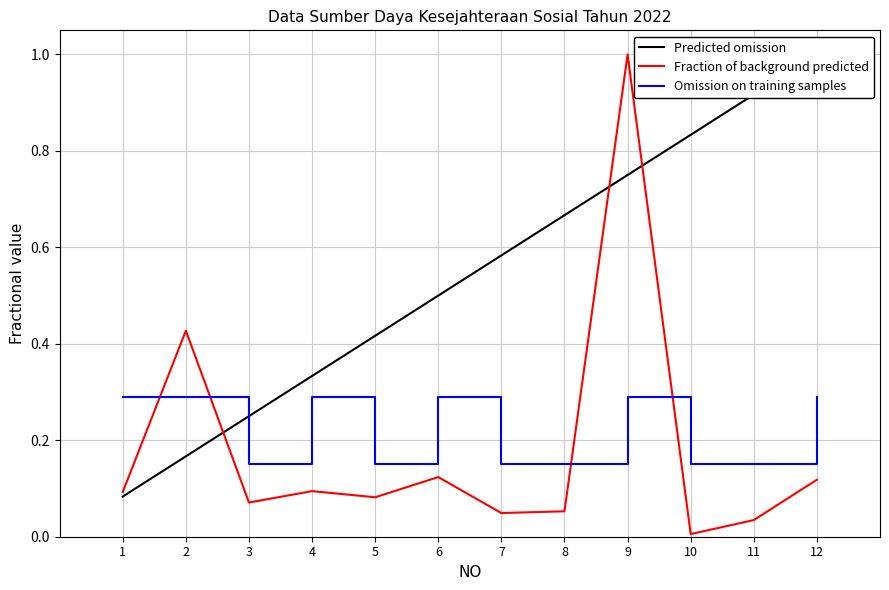

Reading left to right, list all the values displayed in this chart.

0.1	0.4	0.1	0.1	0.1	0.1	0.0	0.1	1.0	0.0	0.0	0.1